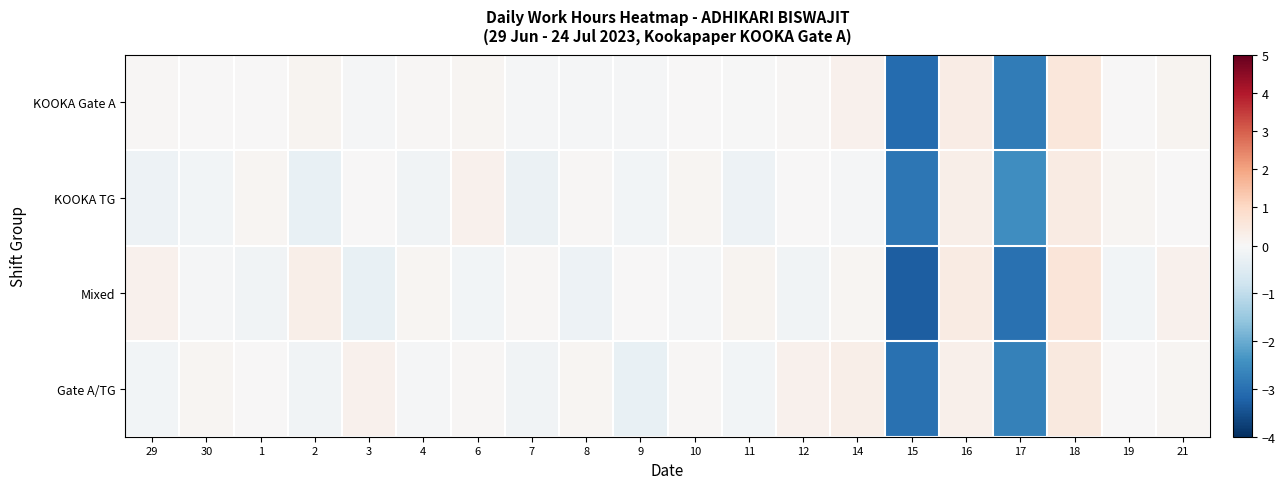

At 11, list the series in order from largest to smallest.

Mixed, KOOKA Gate A, Gate A/TG, KOOKA TG